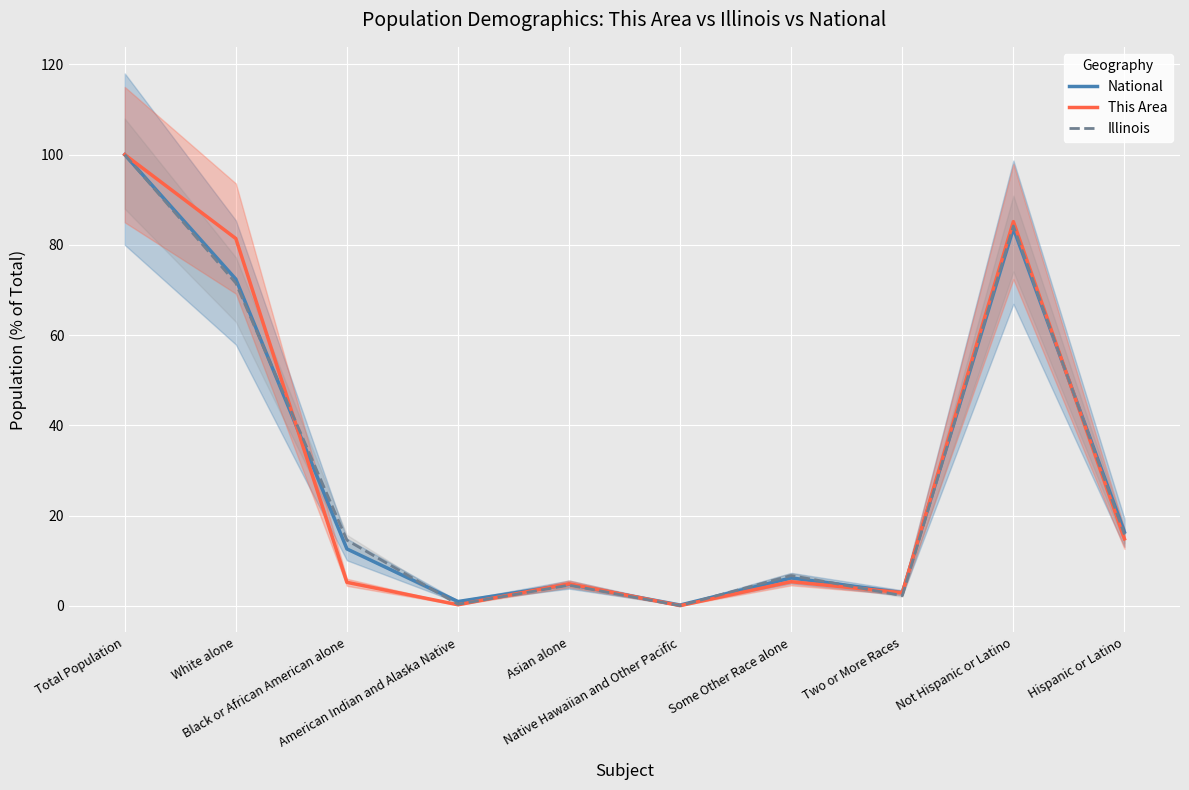

How many data points in National are above 12?

5